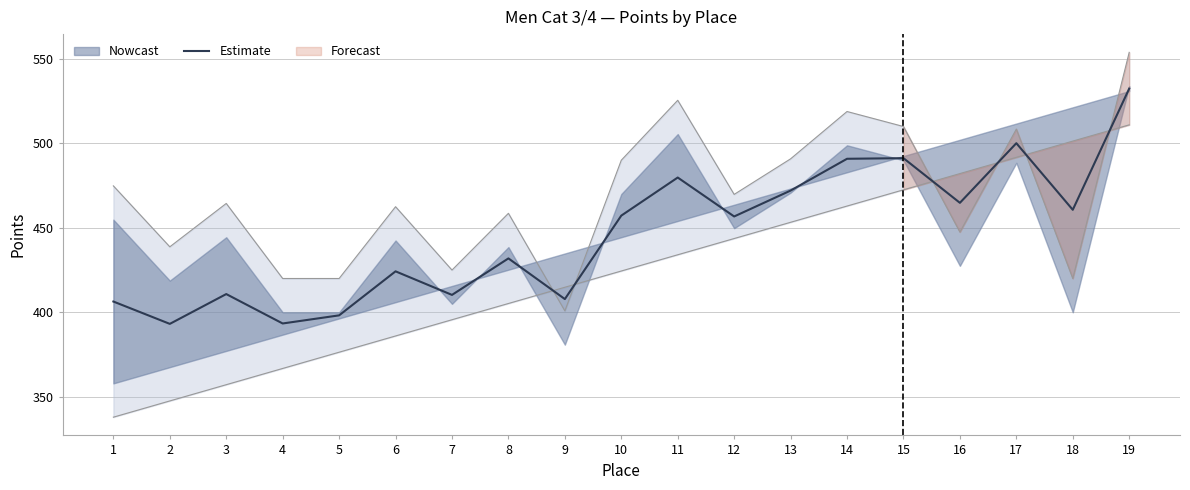

At which category does the chart reach its minimum across all series?

2